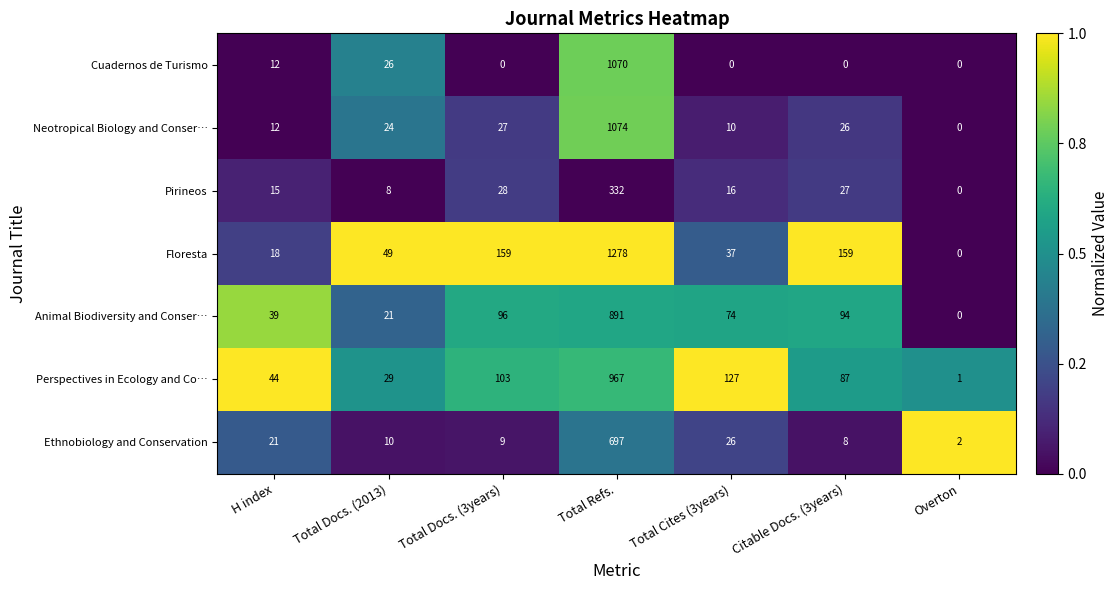

Which label corresponds to the largest value in the chart?

Total Refs.